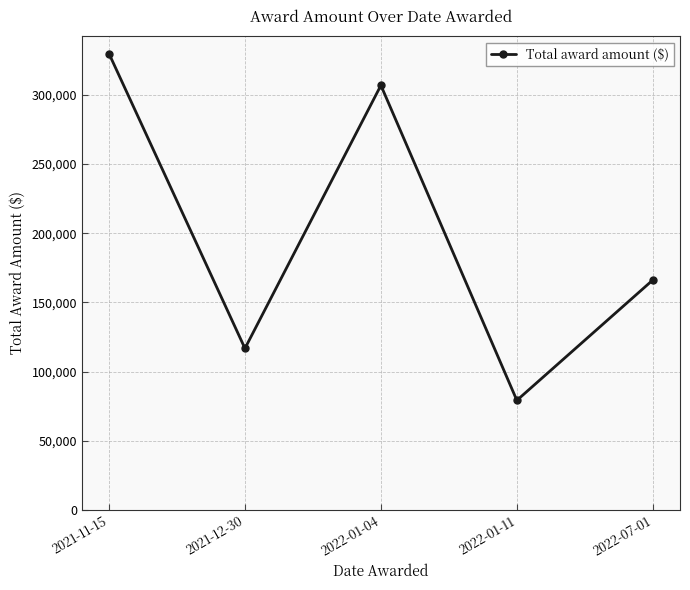

Rank the categories by value from lowest to highest.

2022-01-11, 2021-12-30, 2022-07-01, 2022-01-04, 2021-11-15